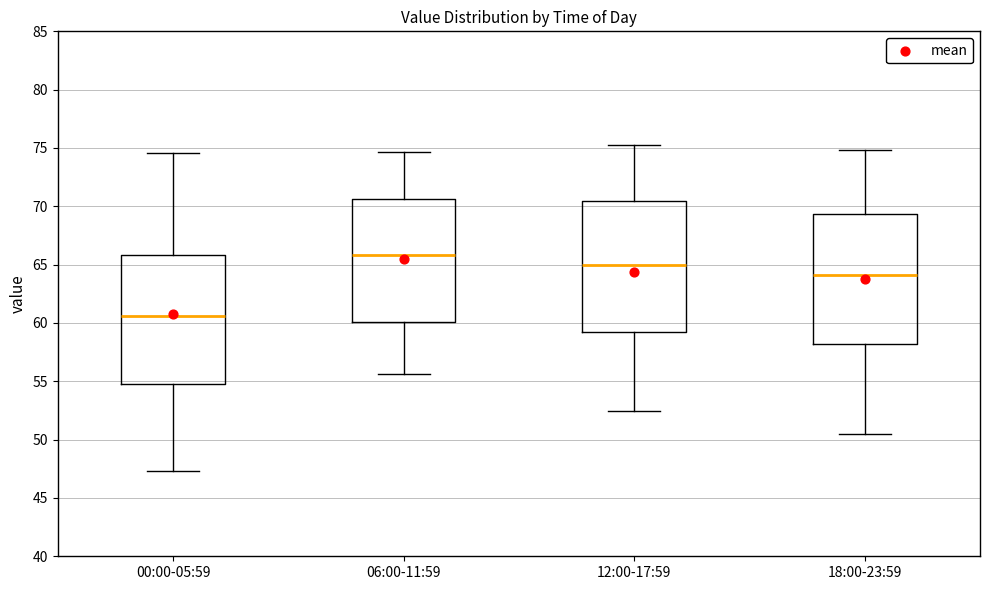

Where does the lower whisker of the box for 12:00-17:59 end on the y-axis? The values are not printed on the chart, so give them approximately, as read against the axis.

52.5